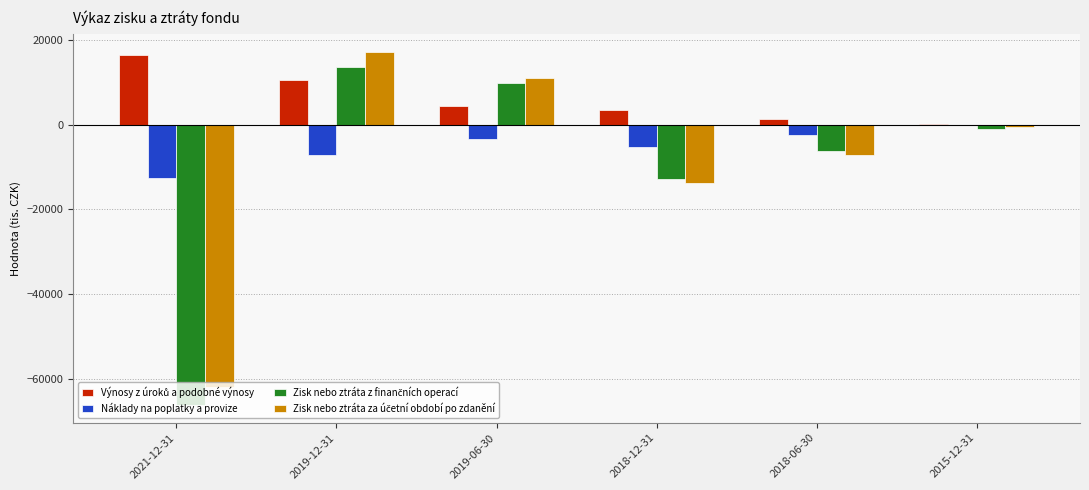

What is the sum of the Náklady na poplatky a provize values at 2021-12-31 and 2018-12-31?

-17779.2